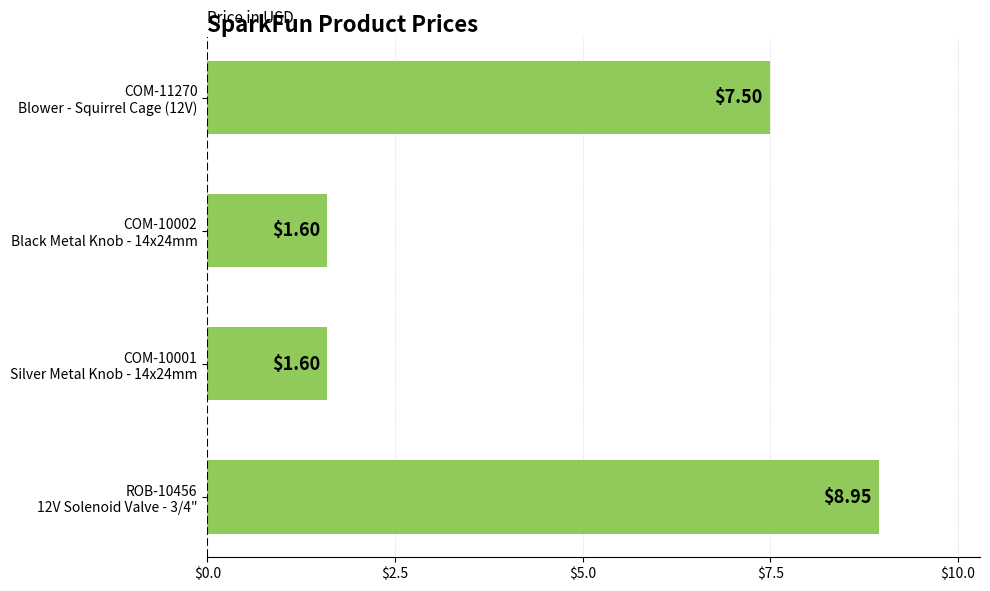

What is the average value?

4.9